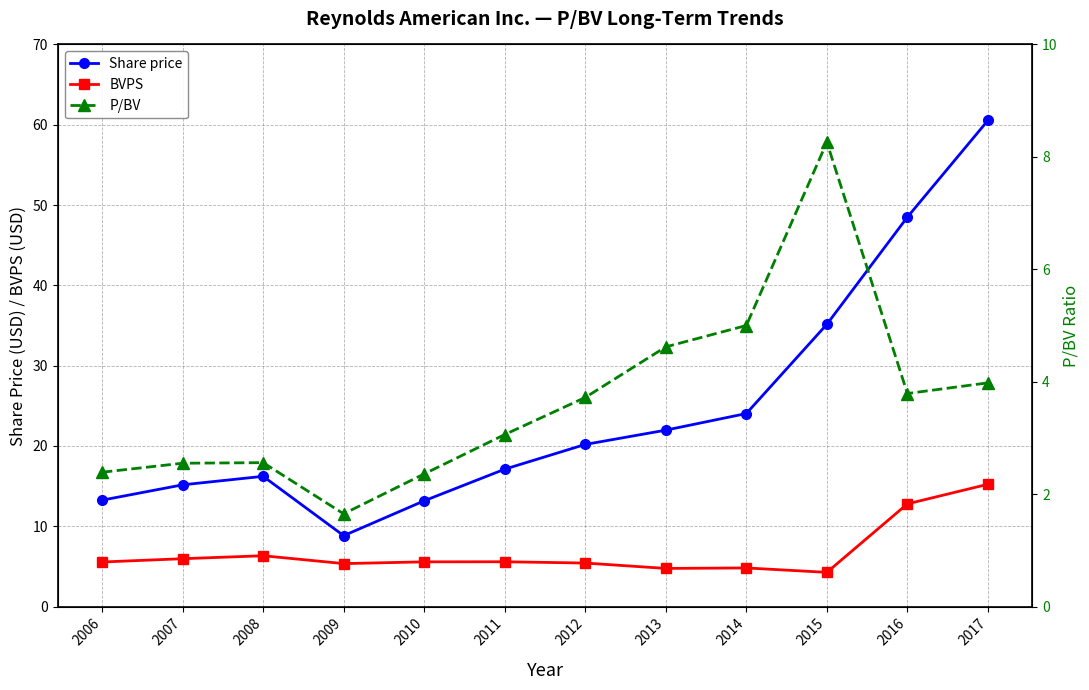

How many data points in P/BV are above 3?

7